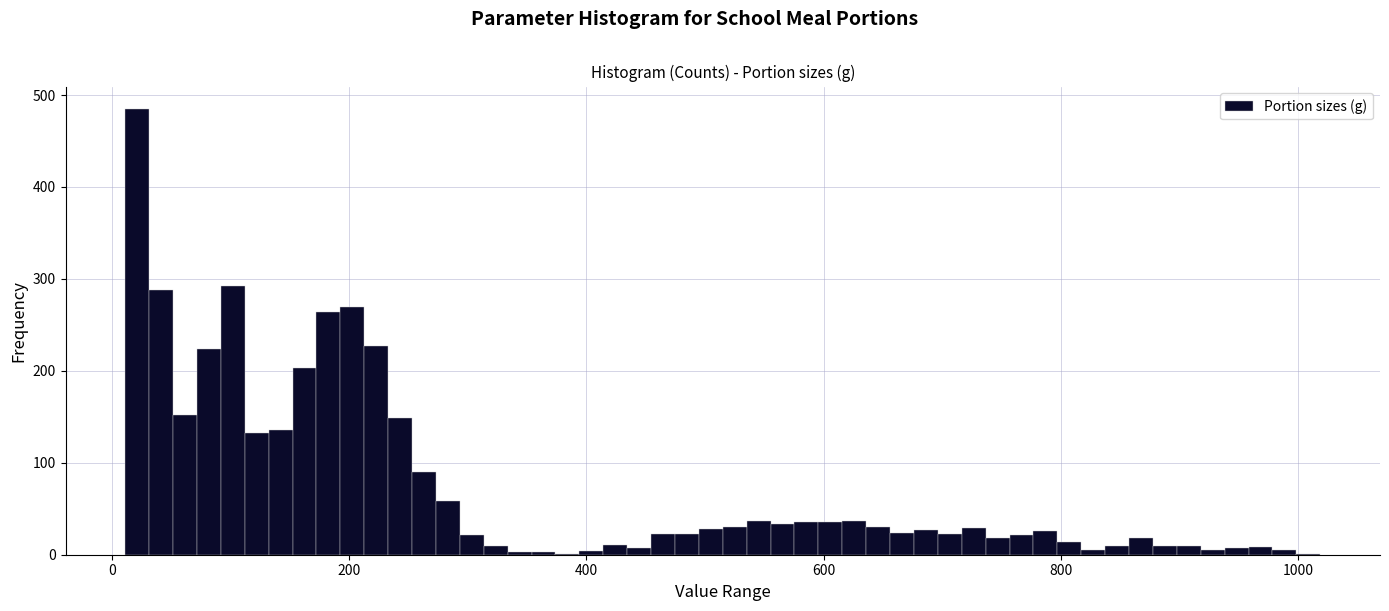

Read against the x-axis, roughly where is the centre of the tallest bar?

20